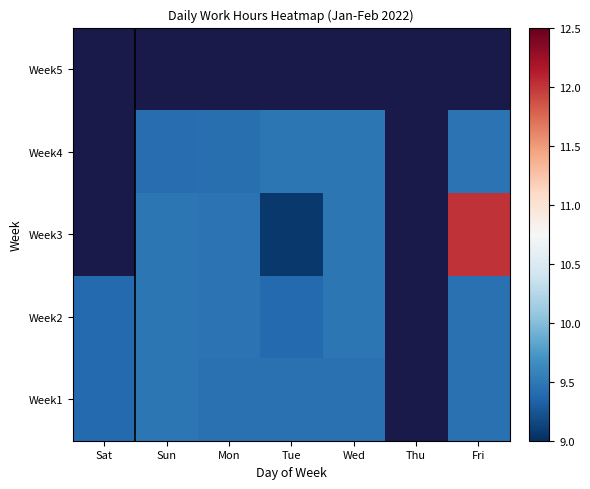

True or false: Week3 has a value of 13.6 at Wed.

False